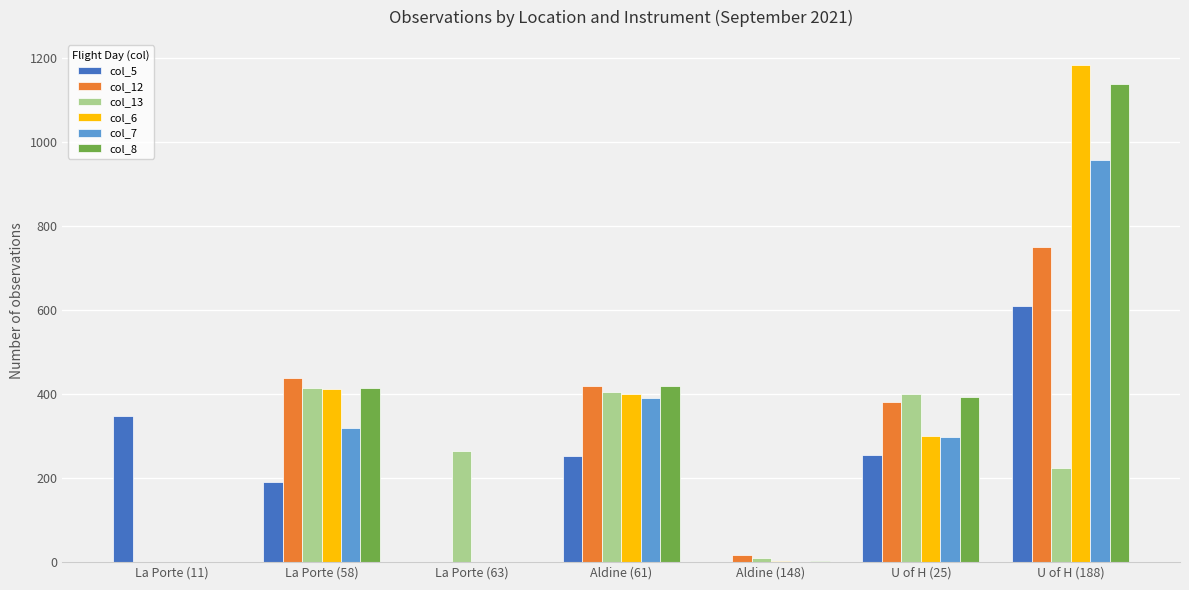

Is the value of col_7 at Aldine (148) greater than the value of col_5 at Aldine (61)?

No